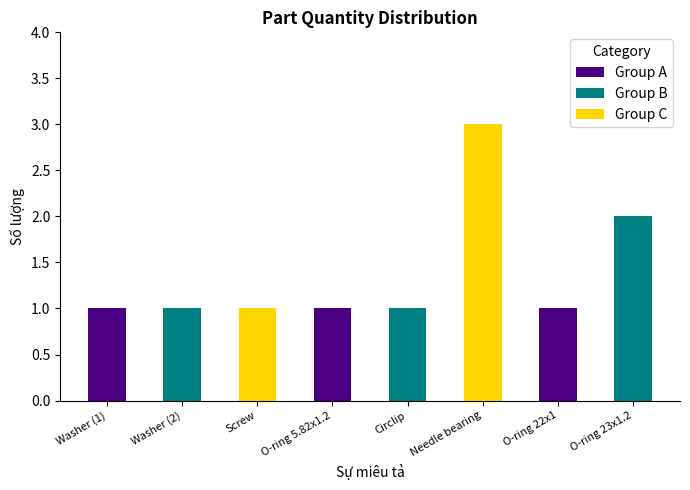

Reading left to right, transcribe the values for Group A.

Washer (1)=1	Washer (2)=0	Screw=0	O-ring 5.82x1.2=1	Circlip=0	Needle bearing=0	O-ring 22x1=1	O-ring 23x1.2=0